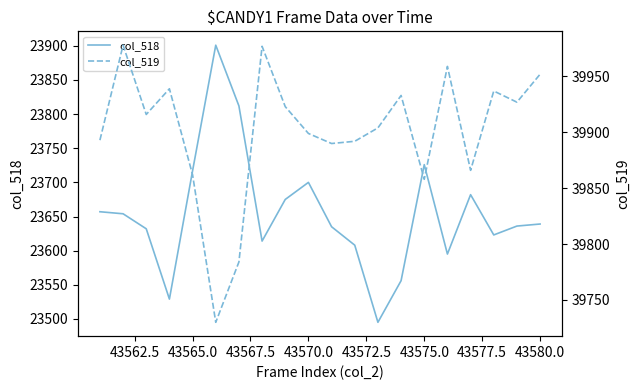

True or false: col_518 and col_519 cross at least once.

False